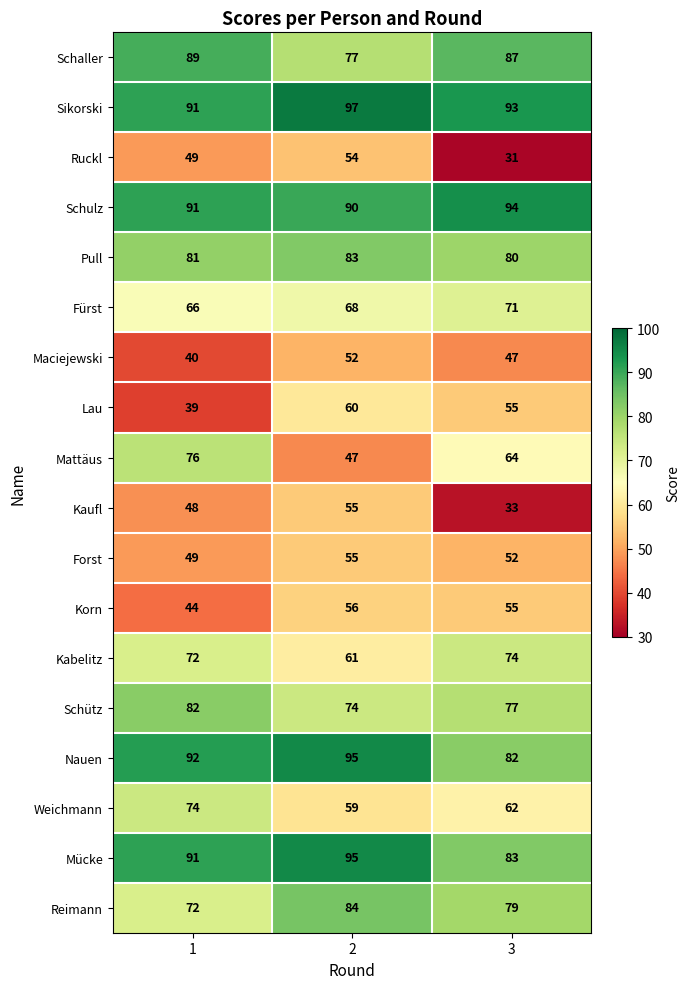

The value of Schütz at 3 is 77. True or false?

True